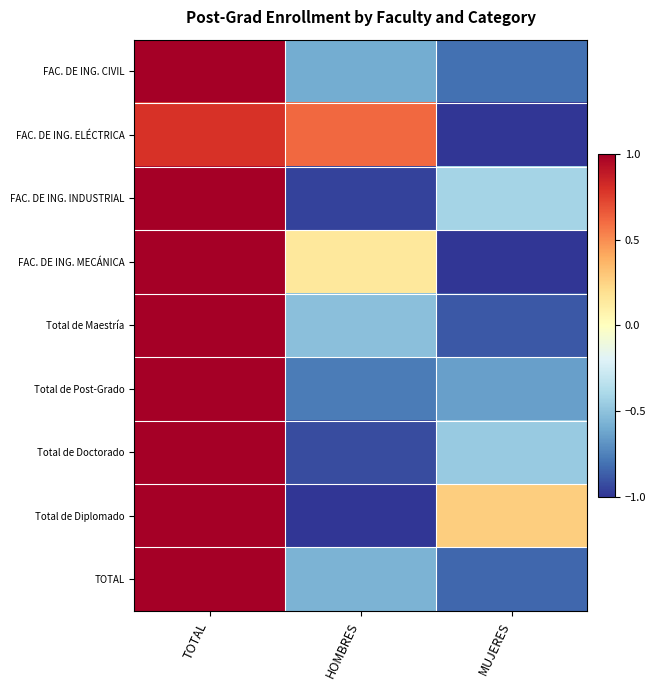

Rank the series at HOMBRES from lowest to highest value.

Total de Diplomado, FAC. DE ING. INDUSTRIAL, Total de Doctorado, Total de Post-Grado, FAC. DE ING. CIVIL, TOTAL, Total de Maestría, FAC. DE ING. MECÁNICA, FAC. DE ING. ELÉCTRICA